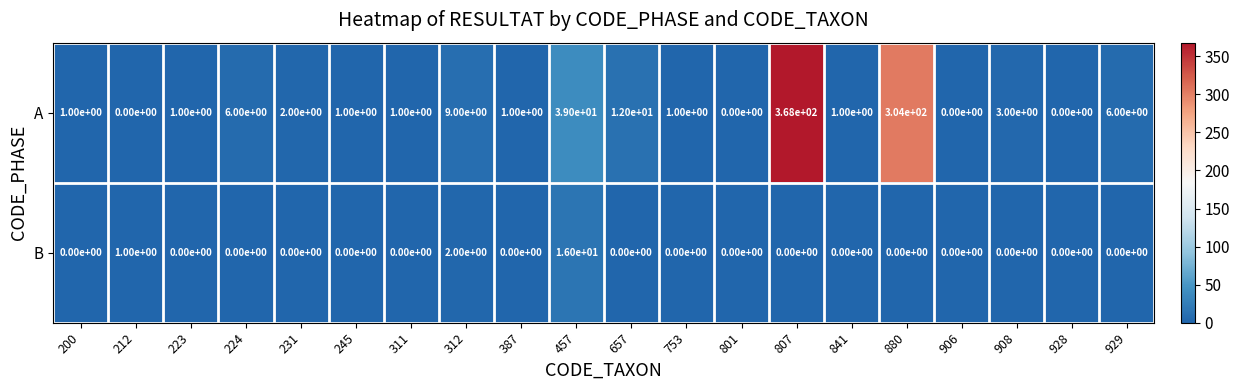

Between 212 and 807, which series saw the biggest shift?

A